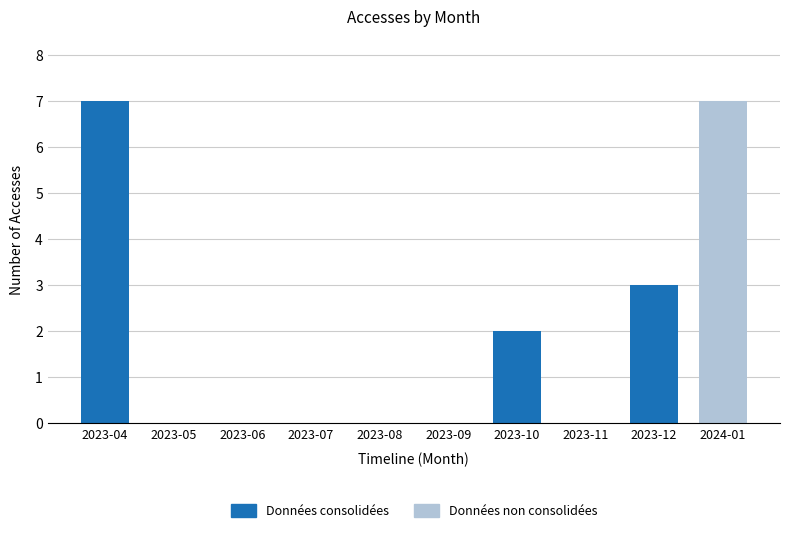

What is the greatest value displayed?

7